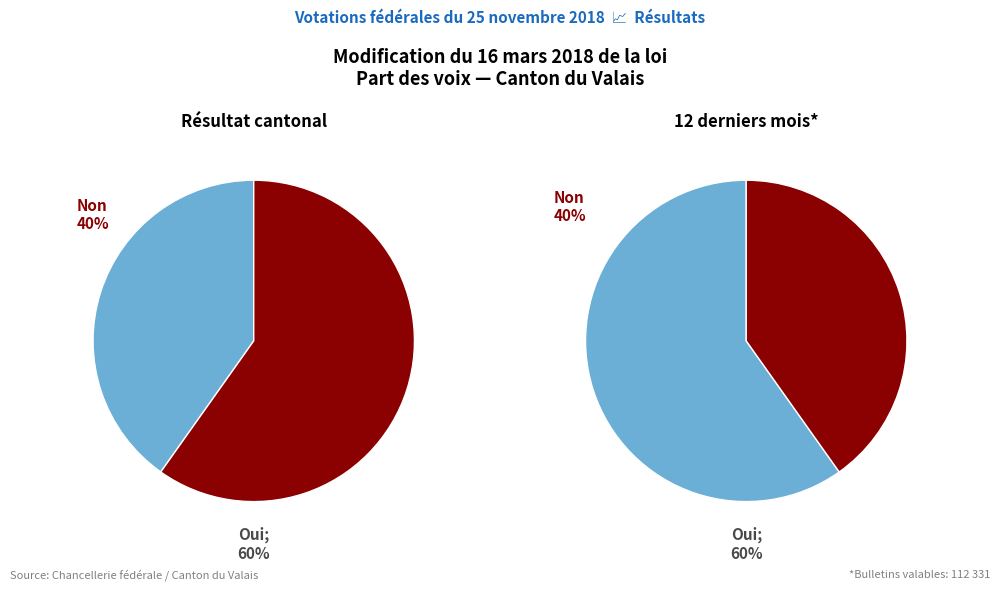

To the nearest percent, what is the average slice percentage?

50%